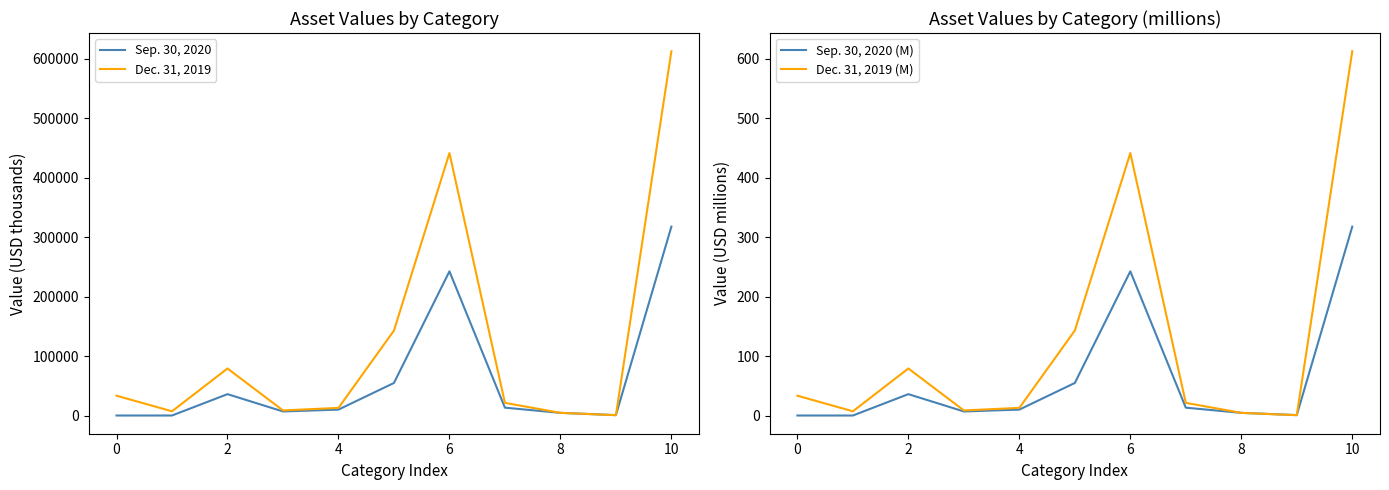

True or false: Sep. 30, 2020 and Sep. 30, 2020 (M) intersect in this chart.

False